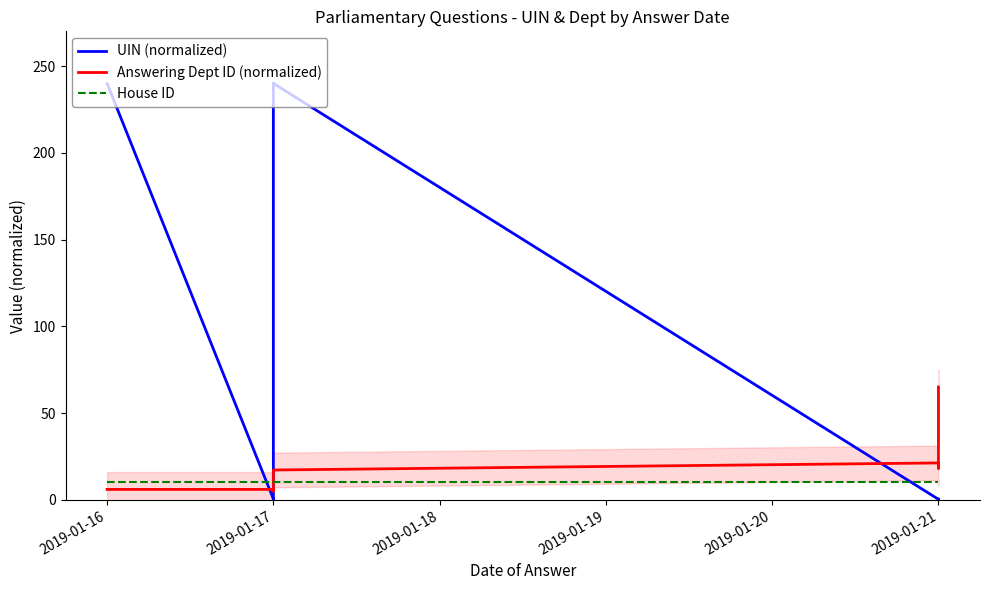

Rank the series by their maximum value, from lowest to highest.

House ID, Answering Dept ID (normalized), UIN (normalized)